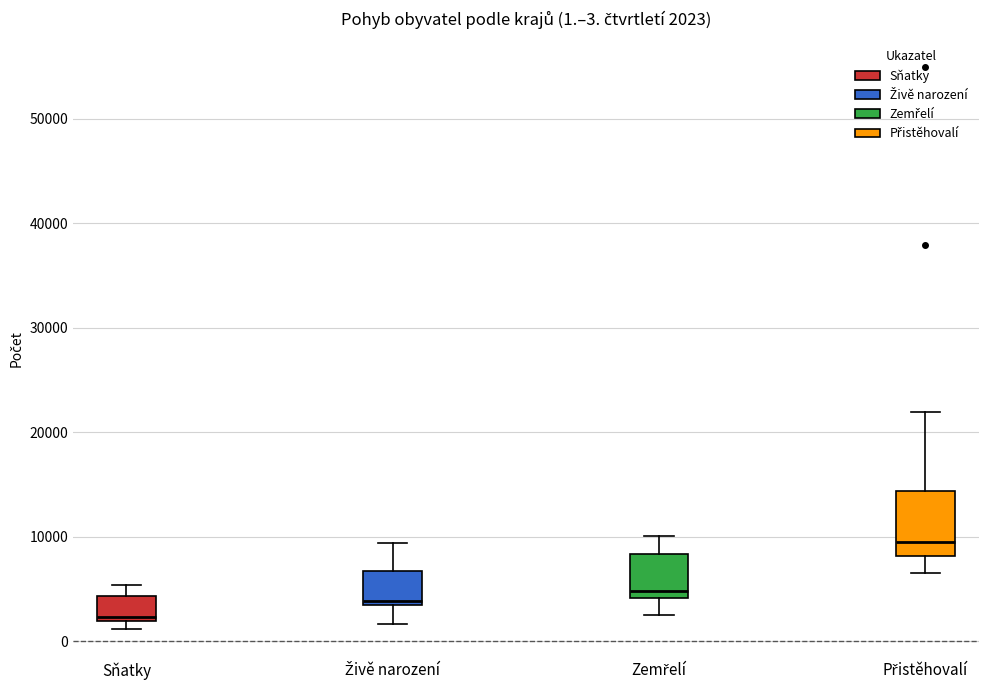

Which box's median line is the highest?

Přistěhovalí